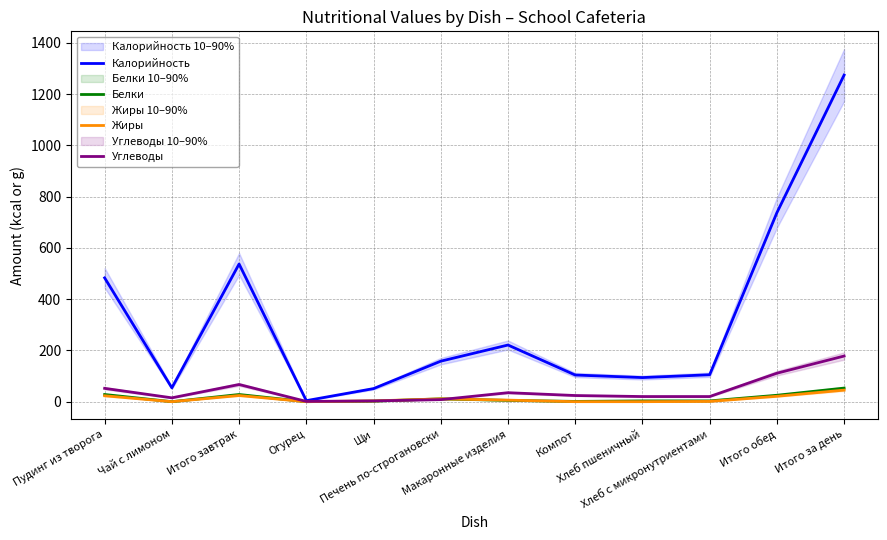

Which series has the widest spread of values?

Калорийность